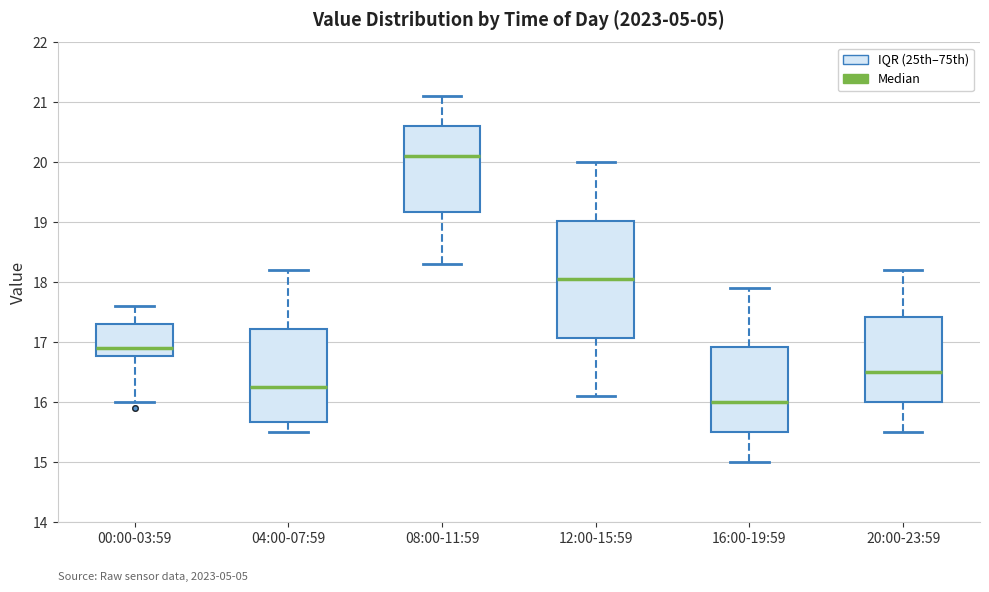

Reading left to right, transcribe this box plot: for each box, give where its median line is, the range the box spans, and where its two whiskers end, as read against the y-axis. The values are not printed on the chart, so give them approximately, as read against the axis.

00:00-03:59: median 16.9, box 16.8 to 17.3, whiskers 16.0 to 17.6
04:00-07:59: median 16.3, box 15.7 to 17.2, whiskers 15.5 to 18.2
08:00-11:59: median 20.1, box 19.2 to 20.6, whiskers 18.3 to 21.1
12:00-15:59: median 18.1, box 17.1 to 19.0, whiskers 16.1 to 20.0
16:00-19:59: median 16.0, box 15.5 to 16.9, whiskers 15.0 to 17.9
20:00-23:59: median 16.5, box 16.0 to 17.4, whiskers 15.5 to 18.2